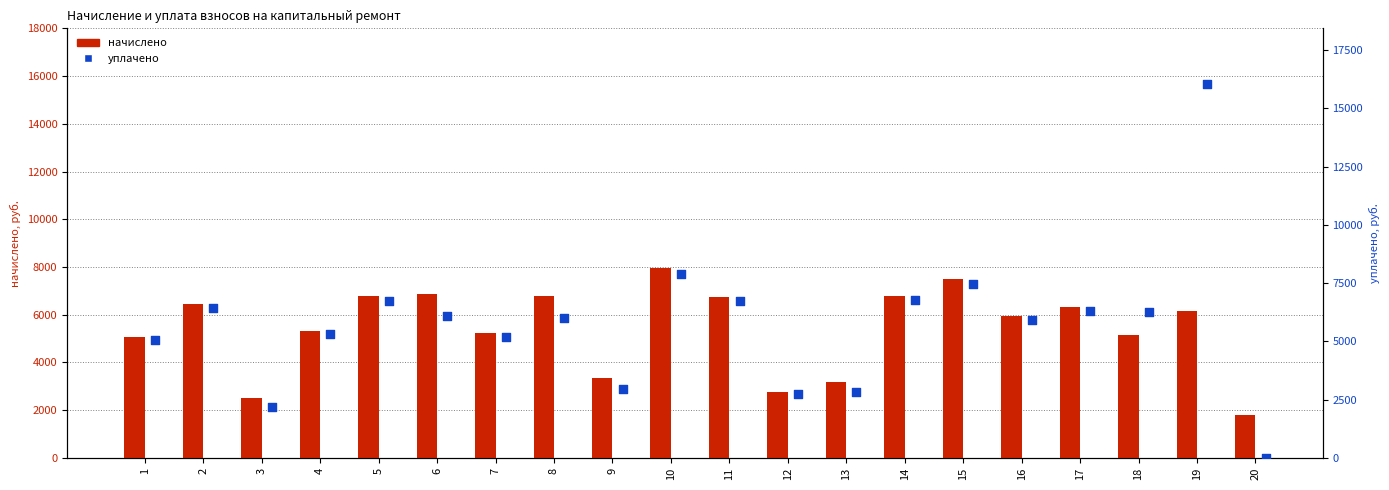

At which category is the sum across all series the highest?

19